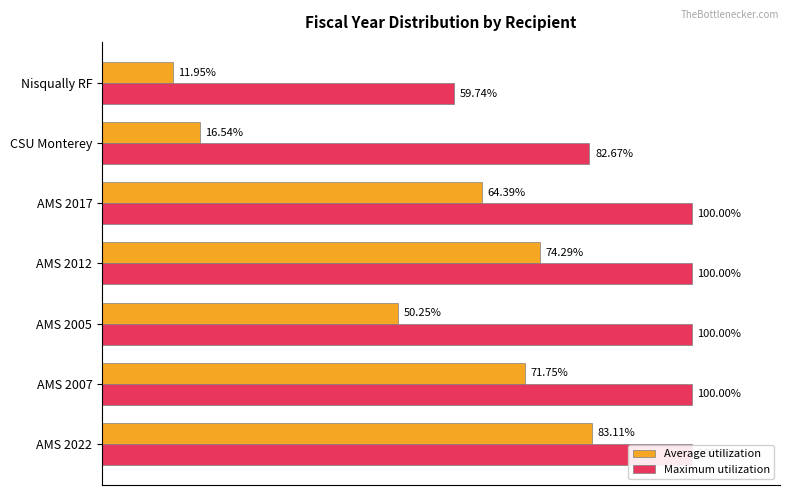

Which series changed the most between AMS 2005 and Nisqually RF?

Maximum utilization